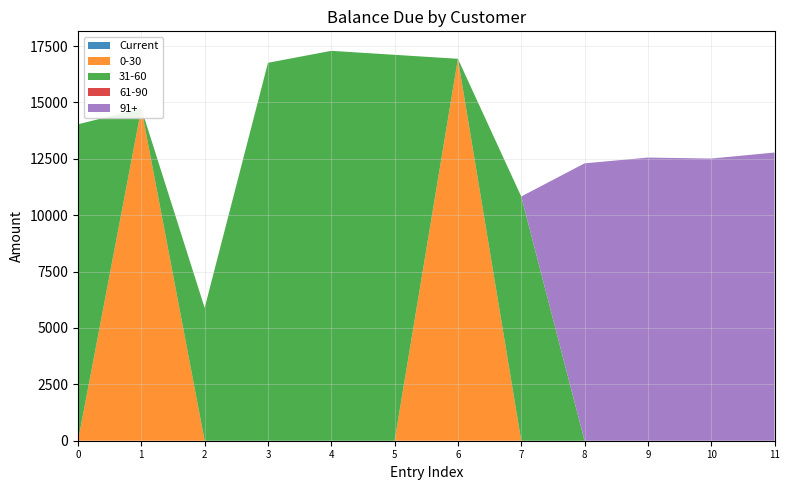

Reading left to right, what are all the values shown in this chart?

Current: C100030=0.0	C100030=0.0	C100023=0.0	C100031=0.0	C100015=0.0	C100031=0.0	C100015=0.0	C100013=0.0	C100030=0.0	C100030=0.0	C100030=0.0	C100030=0.0
0-30: C100030=0.0	C100030=14731.4	C100023=0.0	C100031=0.0	C100015=0.0	C100031=0.0	C100015=16935.7	C100013=0.0	C100030=0.0	C100030=0.0	C100030=0.0	C100030=0.0
31-60: C100030=14031.7	C100030=0.0	C100023=5892.3	C100031=16758.3	C100015=17288.6	C100031=17111.8	C100015=0.0	C100013=10829.2	C100030=0.0	C100030=0.0	C100030=0.0	C100030=0.0
61-90: C100030=0.0	C100030=0.0	C100023=0.0	C100031=0.0	C100015=0.0	C100031=0.0	C100015=0.0	C100013=0.0	C100030=0.0	C100030=0.0	C100030=0.0	C100030=0.0
91+: C100030=0.0	C100030=0.0	C100023=0.0	C100031=0.0	C100015=0.0	C100031=0.0	C100015=0.0	C100013=0.0	C100030=12299.2	C100030=12555.9	C100030=12512.1	C100030=12778.7